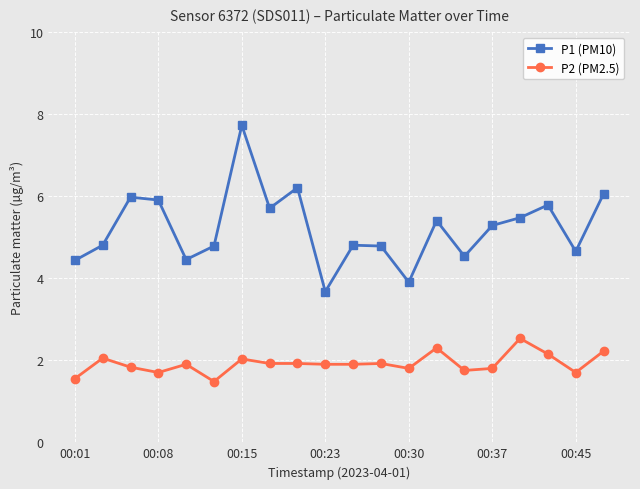

What is the value of the P2 (PM2.5) point at the 15th from the left?

1.8